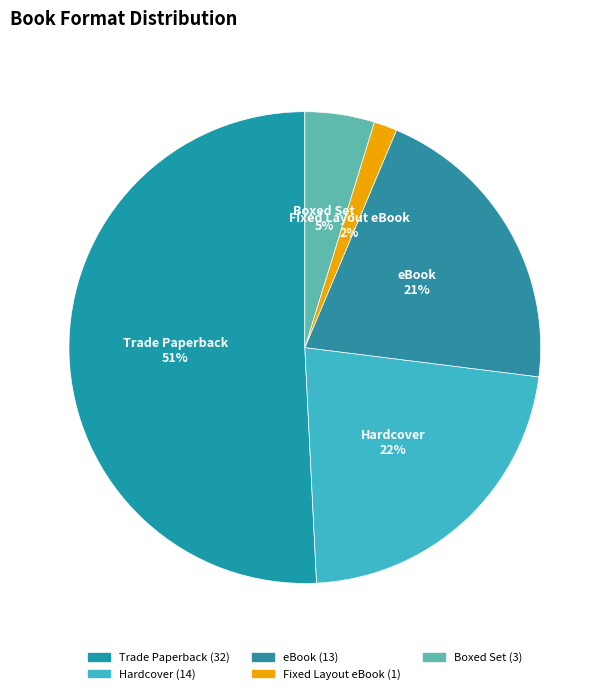

Rank the categories by value from highest to lowest.

Trade Paperback, Hardcover, eBook, Boxed Set, Fixed Layout eBook